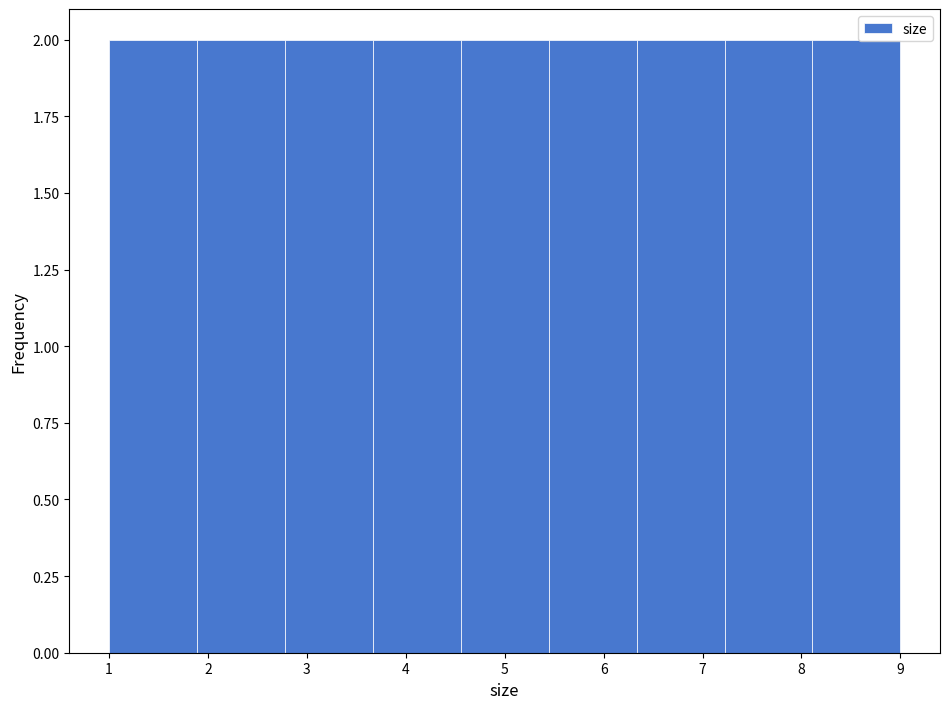

How tall is the bar that spans 5.4 to 6.3 on the x-axis? Neither the bar edges nor the heights are printed on the chart, so give them approximately, as read against the axes.

2